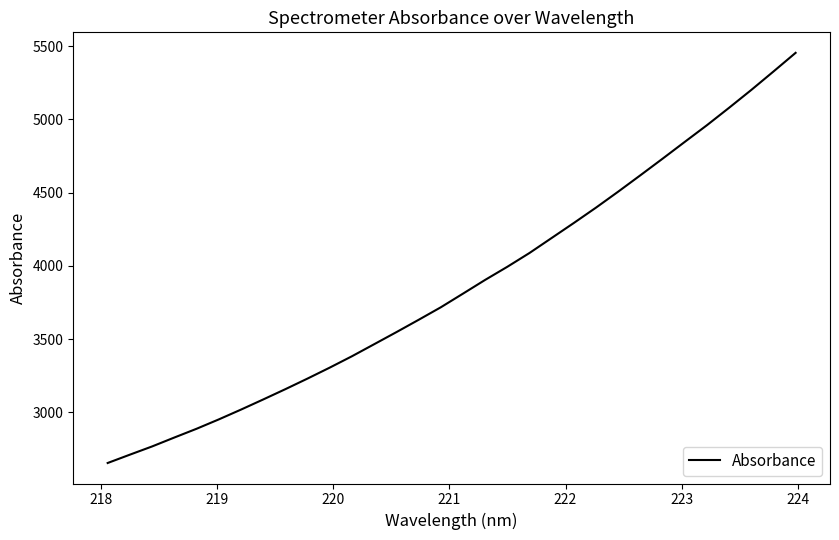

What is the minimum value shown in the chart?

2653.6